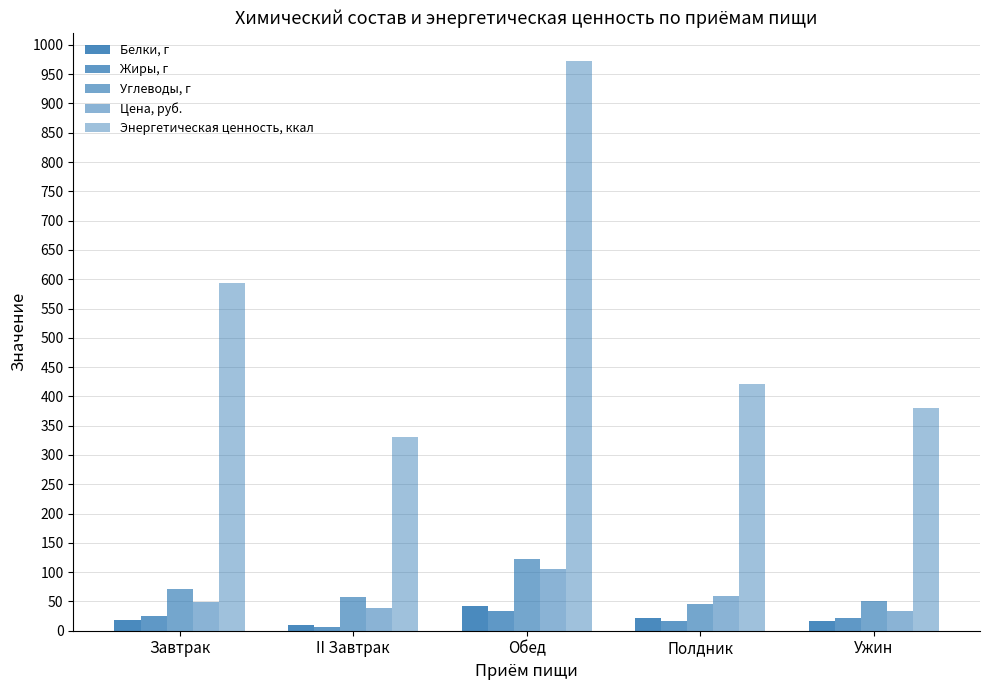

Reading left to right, what are all the values shown in this chart?

Белки, г: Завтрак=17.8	II Завтрак=9.4	Обед=42.5	Полдник=22.0	Ужин=17.1
Жиры, г: Завтрак=25.8	II Завтрак=5.8	Обед=33.9	Полдник=16.3	Ужин=22.4
Углеводы, г: Завтрак=71.8	II Завтрак=57.1	Обед=122.9	Полдник=45.0	Ужин=51.5
Цена, руб.: Завтрак=49.5	II Завтрак=38.4	Обед=106.1	Полдник=59.5	Ужин=34.1
Энергетическая ценность, ккал: Завтрак=594.0	II Завтрак=330.0	Обед=972.0	Полдник=421.0	Ужин=381.0